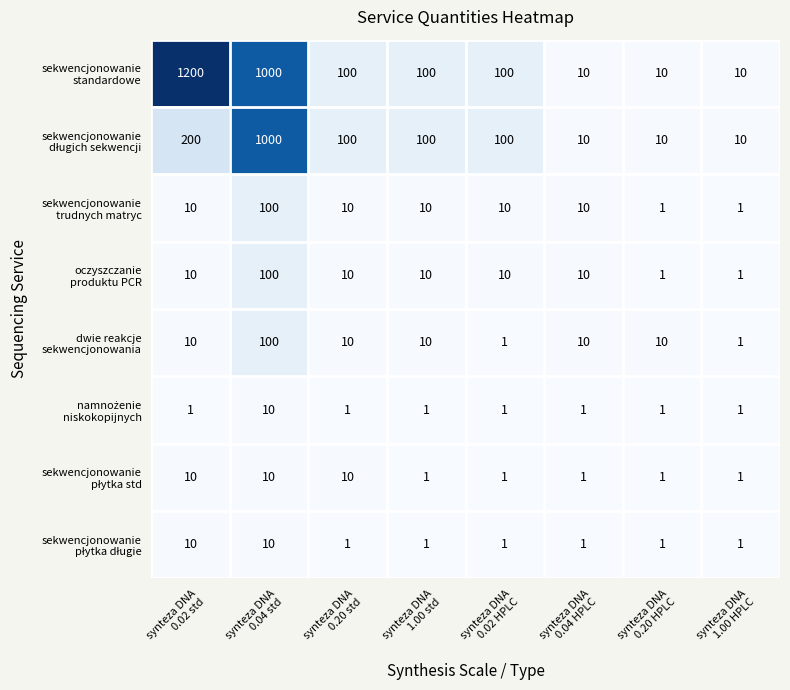

What is the maximum value shown in the chart?

1200